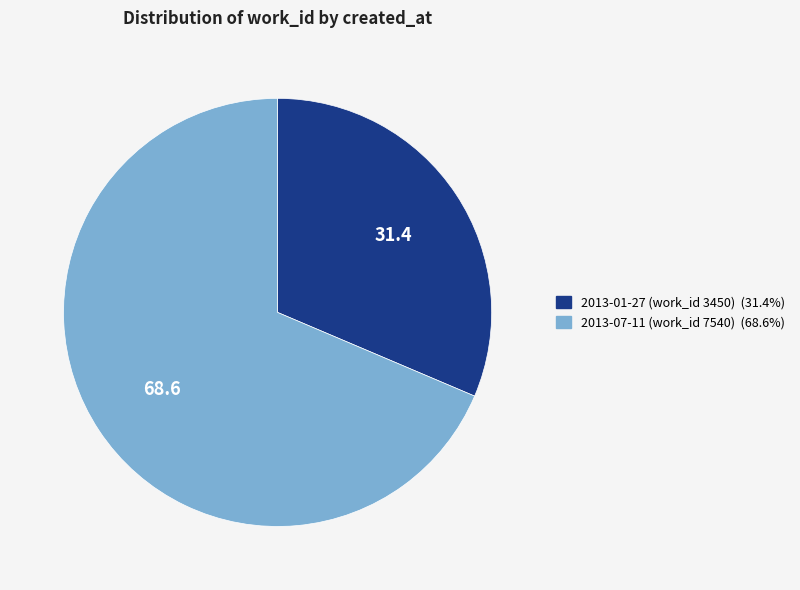

Is it true that 2013-01-27 (work_id 3450) is 40% of the pie?

False